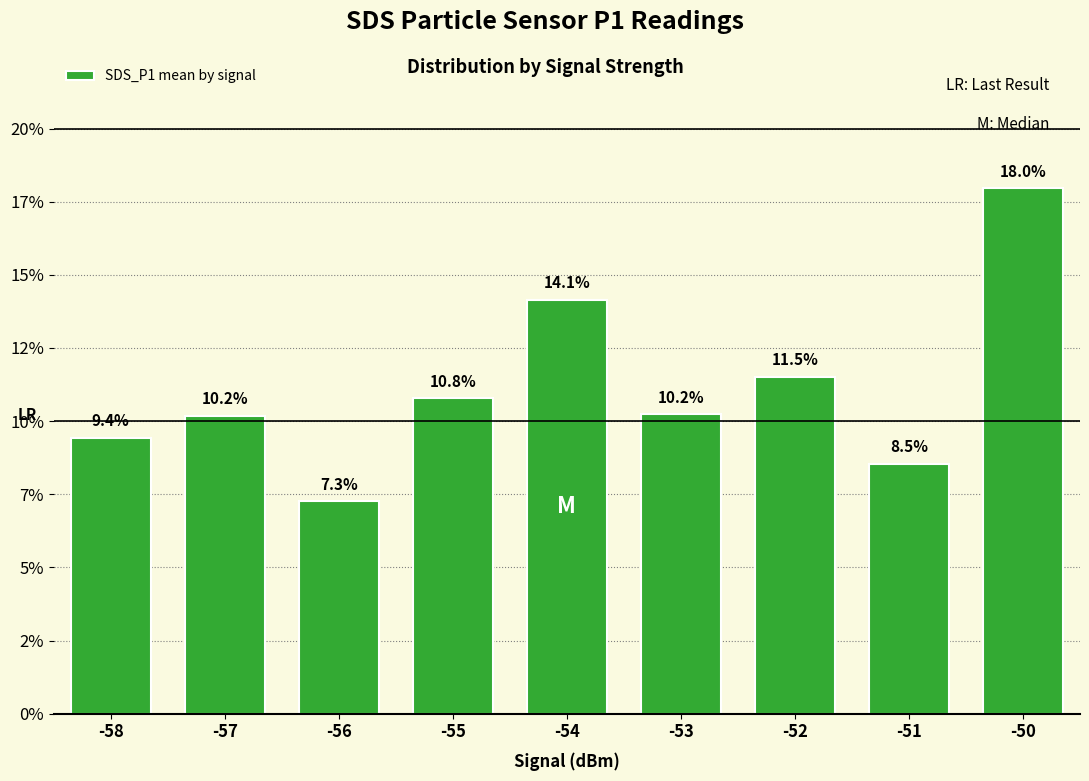

Are the bars horizontal?

No